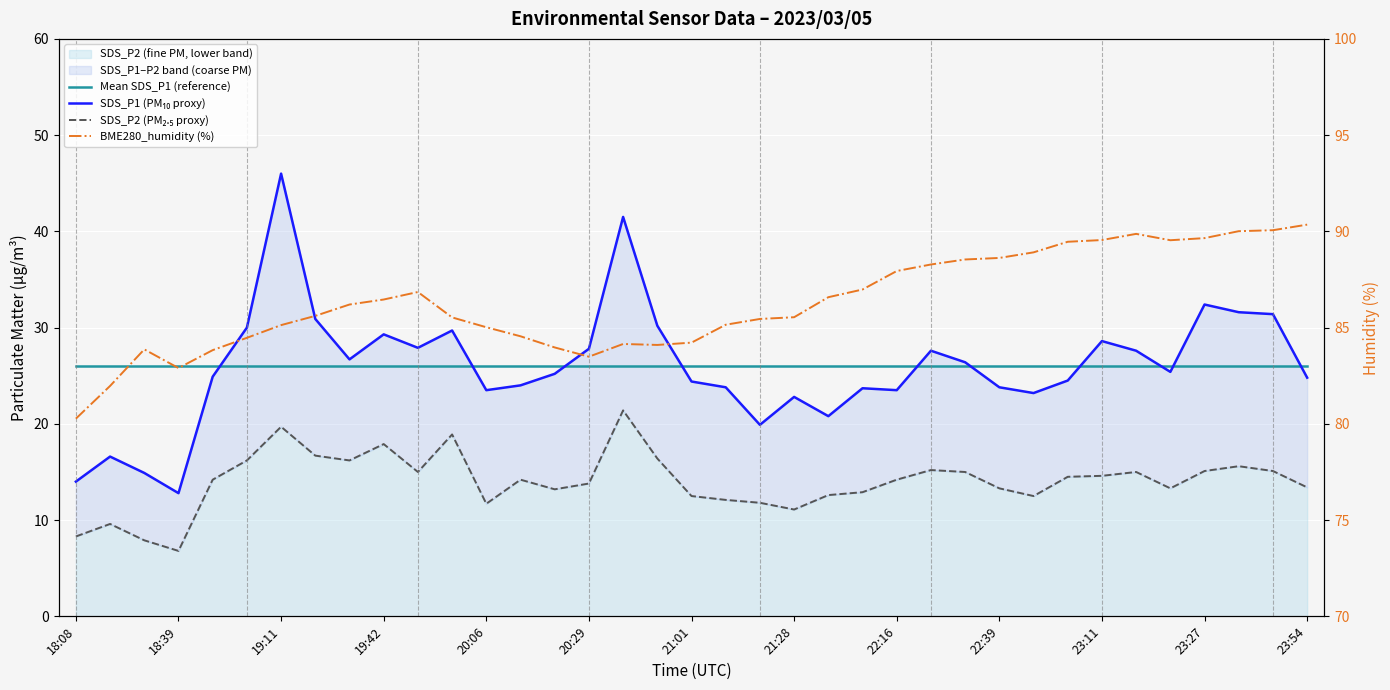

What is the maximum value shown in the chart?

90.3